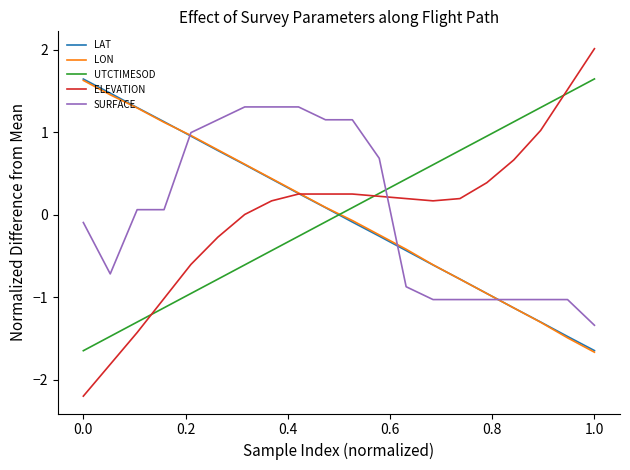

What is the minimum value shown in the chart?

-2.2